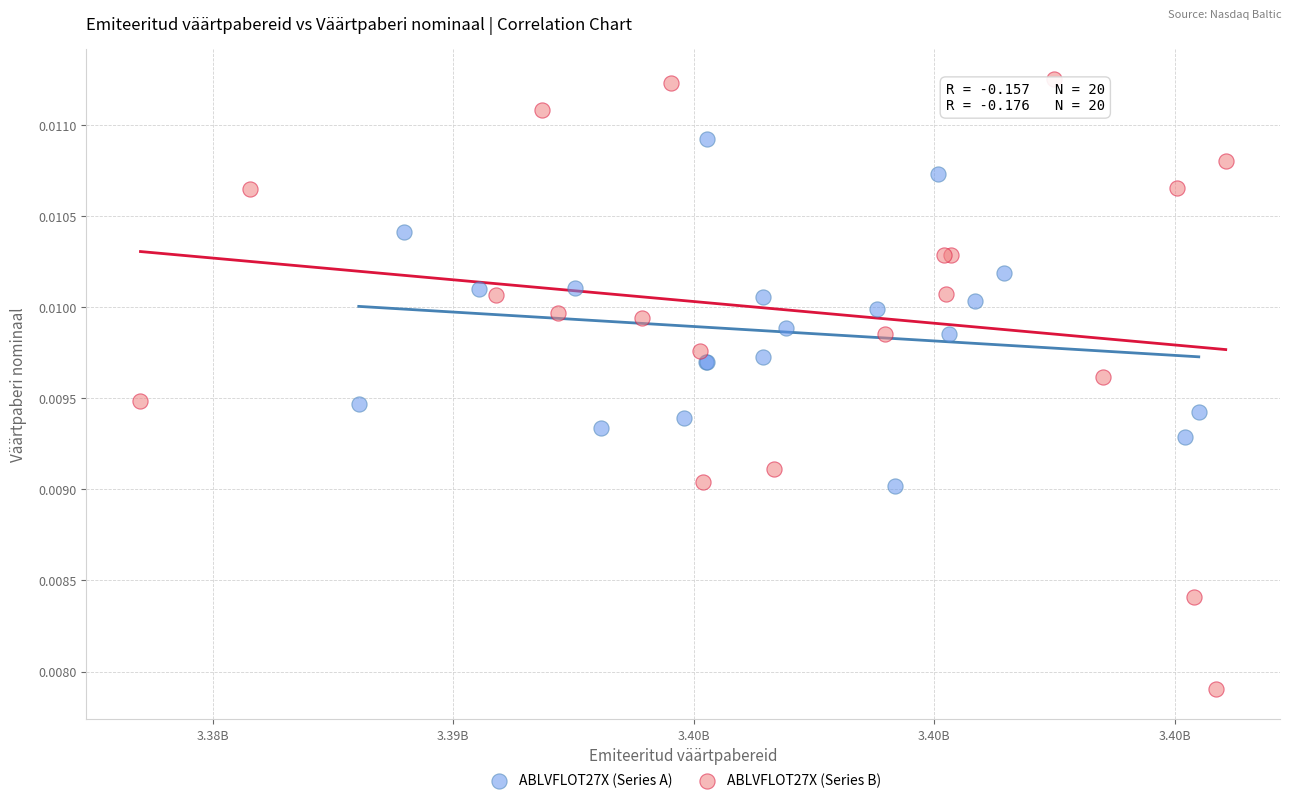

Which series has the largest Y range (max minus min)?

ABLVFLOT27X (Series B)